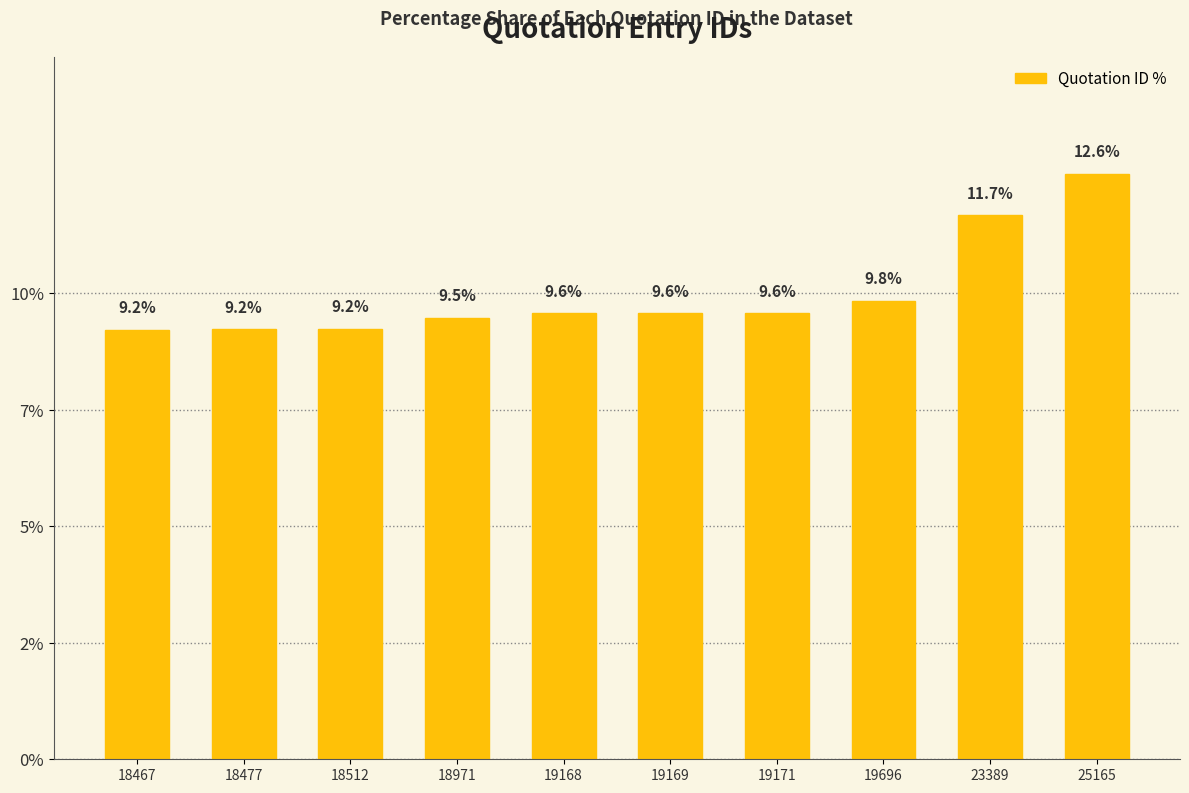

Does the chart contain any negative values?

No